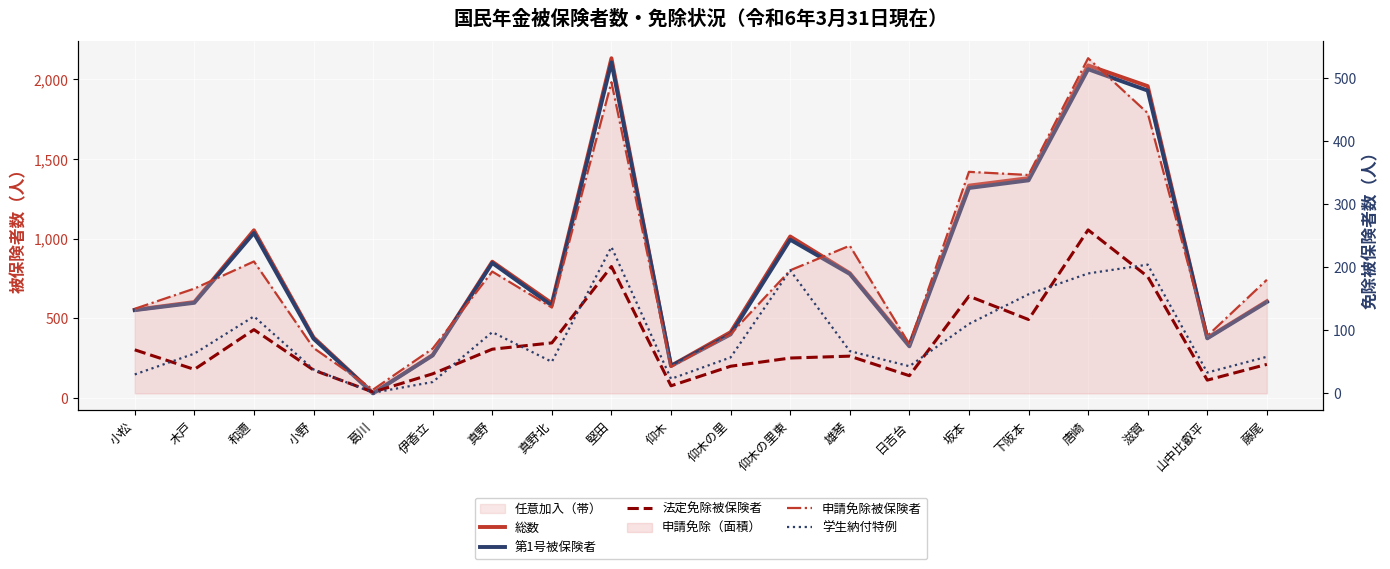

What is the minimum value shown in the chart?

1